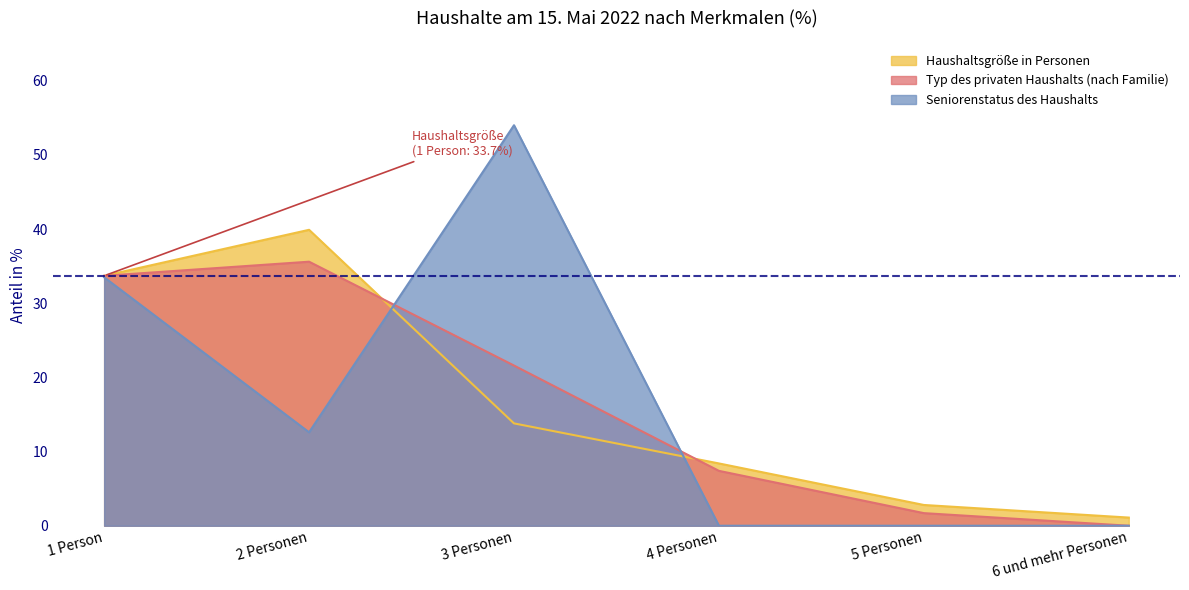

What are all the series names shown in the legend?

Haushaltsgröße in Personen, Typ des privaten Haushalts (nach Familie), Seniorenstatus des Haushalts